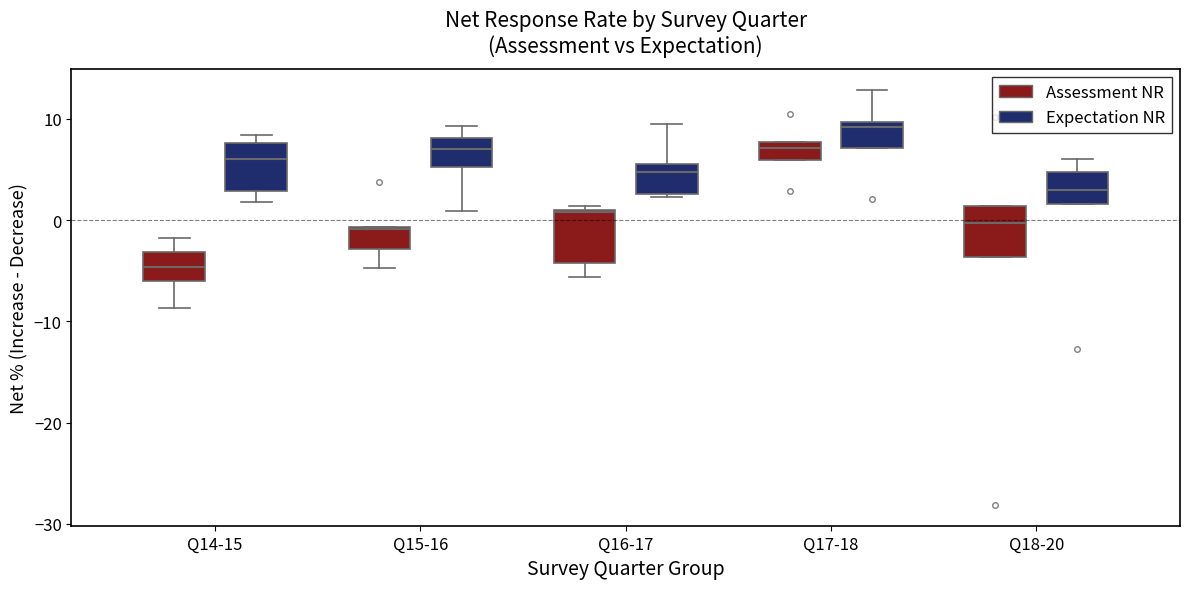

Which box's median line is the lowest?

Q14-15 (Assessment NR)